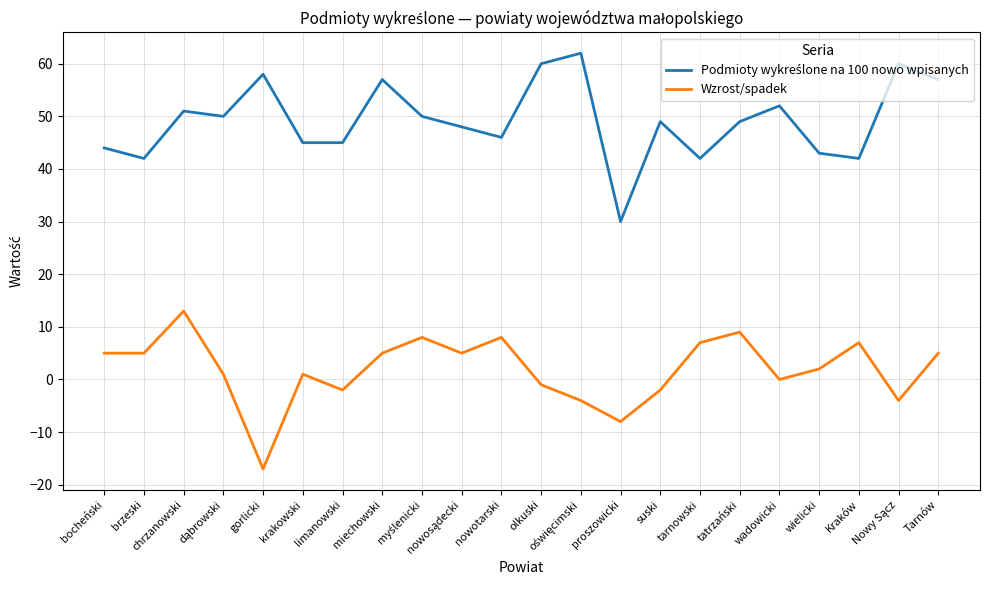

What is the difference between the highest and lowest values at wadowicki?

52